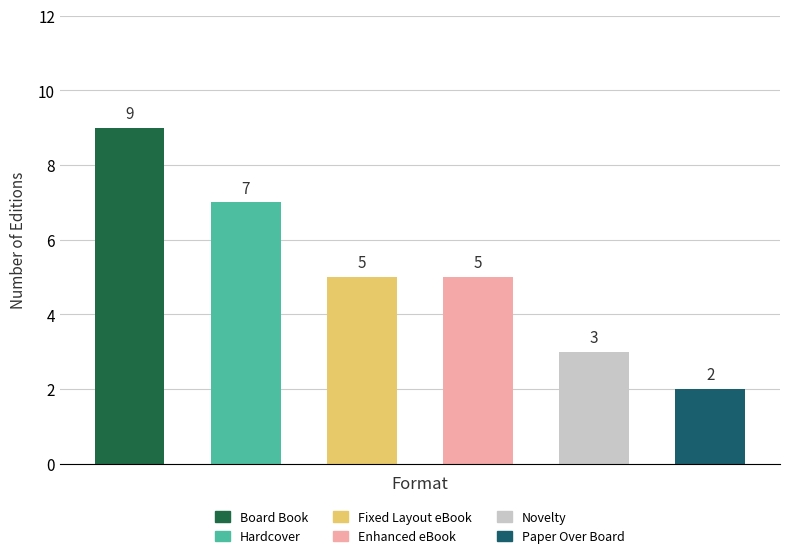

What is the maximum value shown in the chart?

9